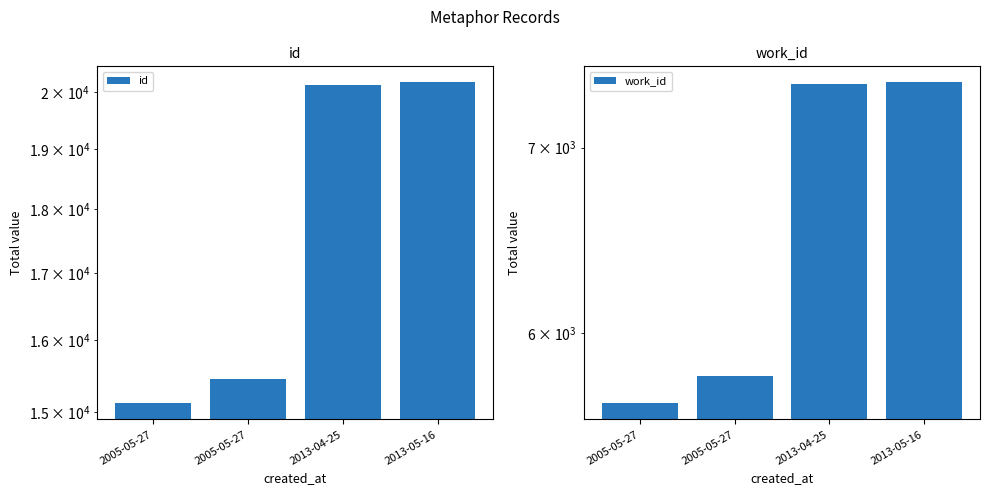

At which category does the chart reach its peak across all series?

2013-05-16